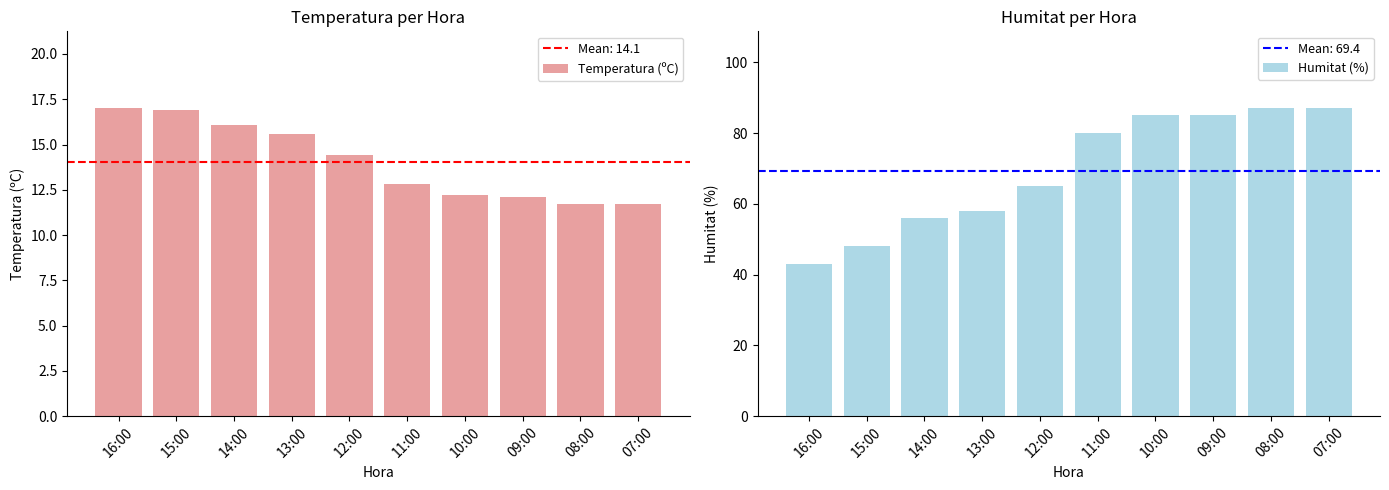

What is the sum of the Temperatura (ºC) values at 07:00 and 11:00?

24.5